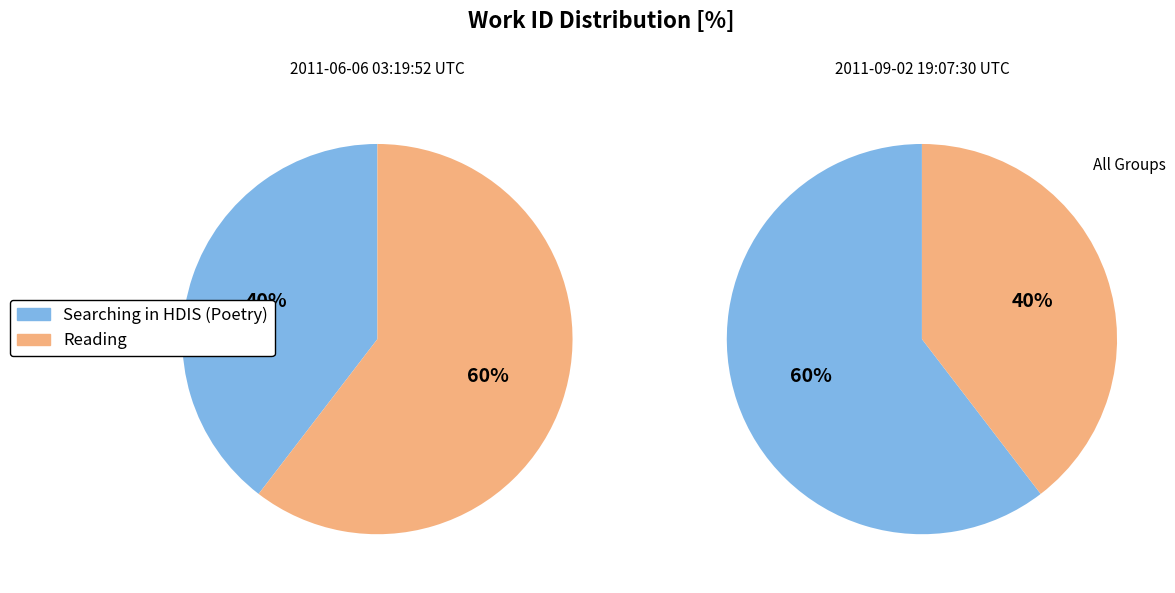

To the nearest percent, what is the combined percentage of 2011-09-02 19:07:30 UTC and 2011-06-06 03:19:52 UTC?

100%